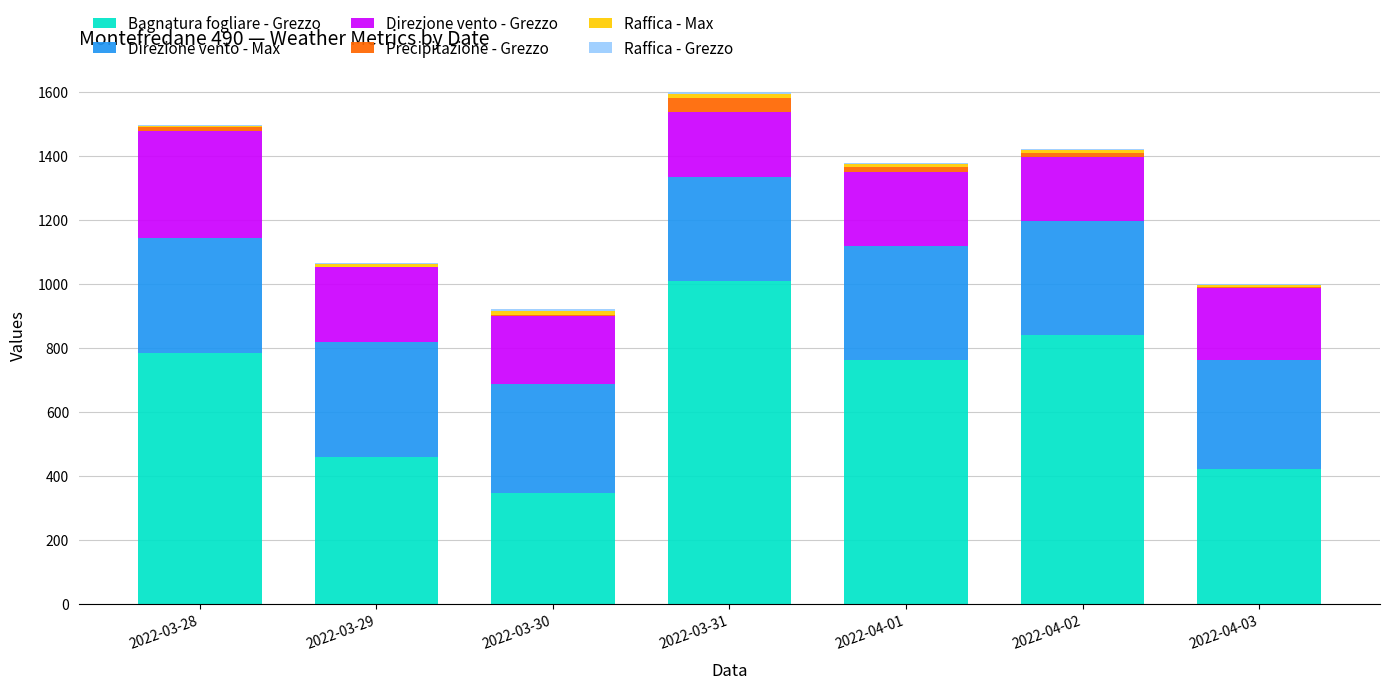

At which label does Bagnatura fogliare - Grezzo reach its peak?

2022-03-31